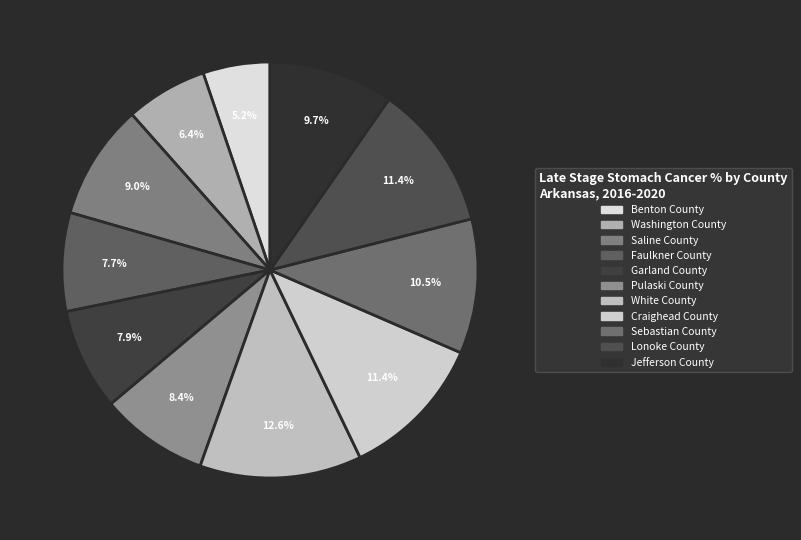

Is there a majority slice in this chart?

No